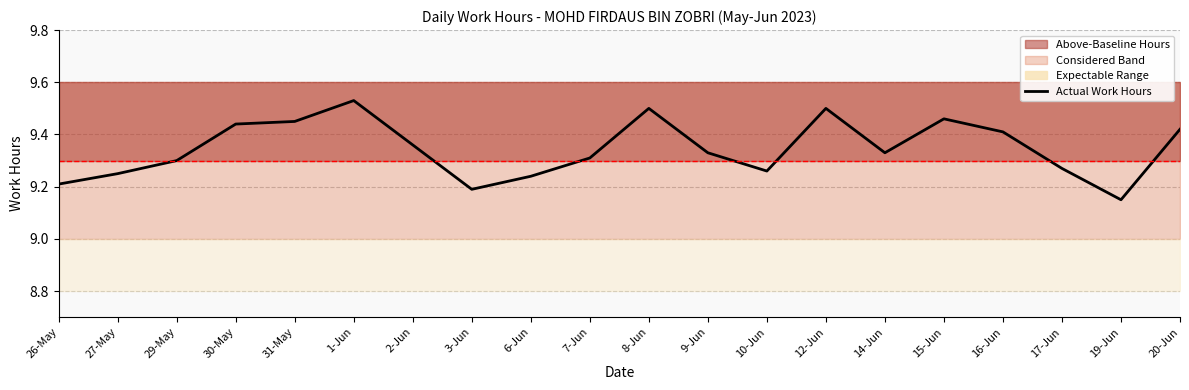

Reading left to right, extract all data points from this chart.

26-May=9.2	27-May=9.2	29-May=9.3	30-May=9.4	31-May=9.4	1-Jun=9.5	2-Jun=9.4	3-Jun=9.2	6-Jun=9.2	7-Jun=9.3	8-Jun=9.5	9-Jun=9.3	10-Jun=9.3	12-Jun=9.5	14-Jun=9.3	15-Jun=9.5	16-Jun=9.4	17-Jun=9.3	19-Jun=9.2	20-Jun=9.4